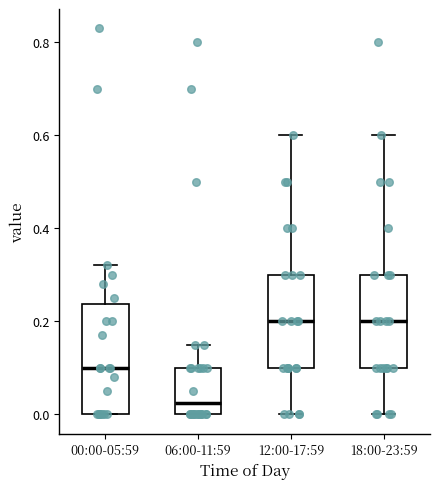

Where is the upper edge of the box for 12:00-17:59 on the y-axis? The values are not printed on the chart, so give them approximately, as read against the axis.

0.30